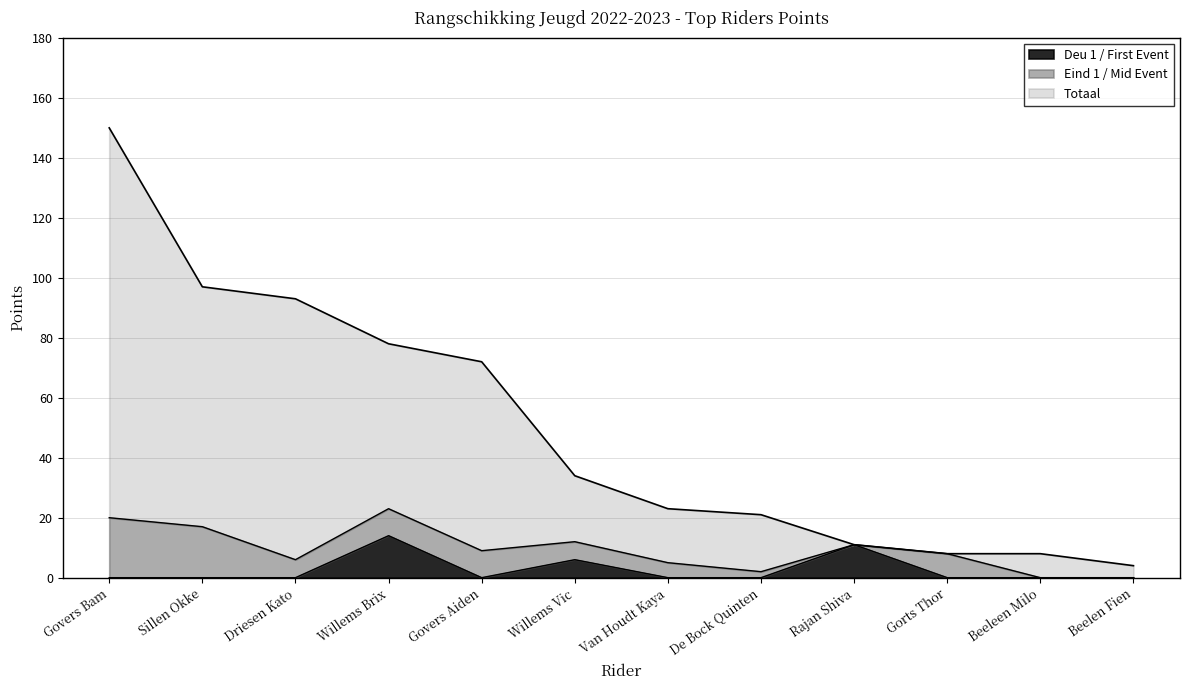

What is the sum of all Totaal values?

599